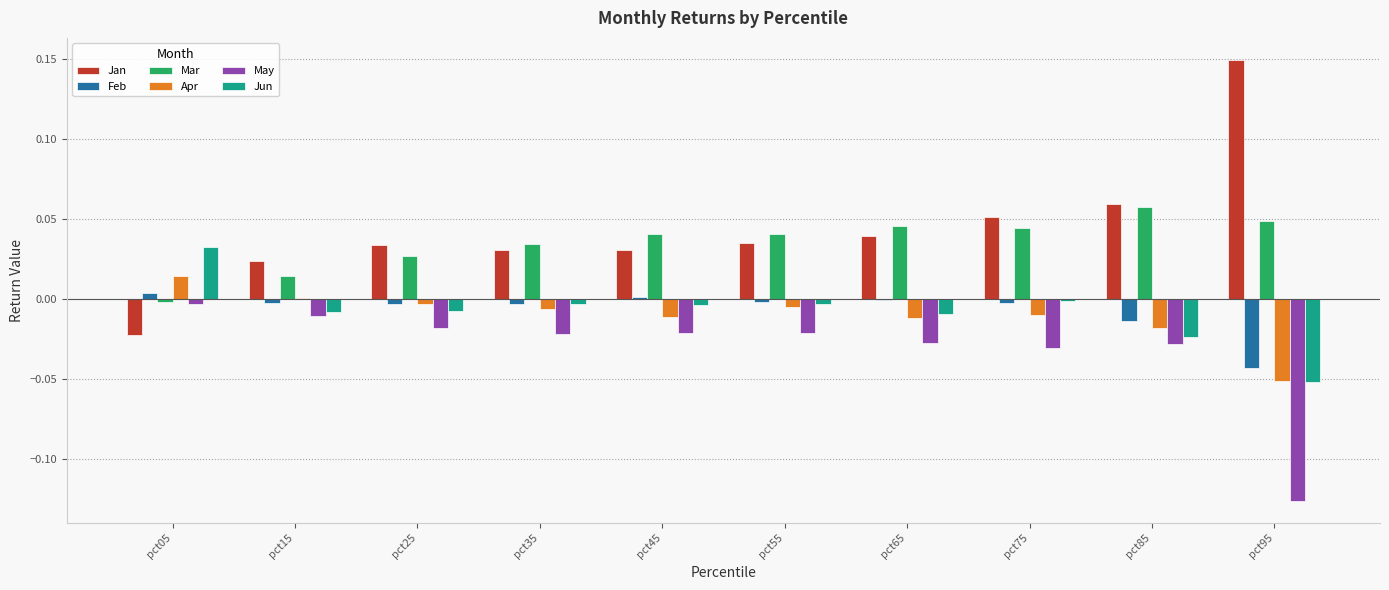

How many values in Jan are above zero?

9